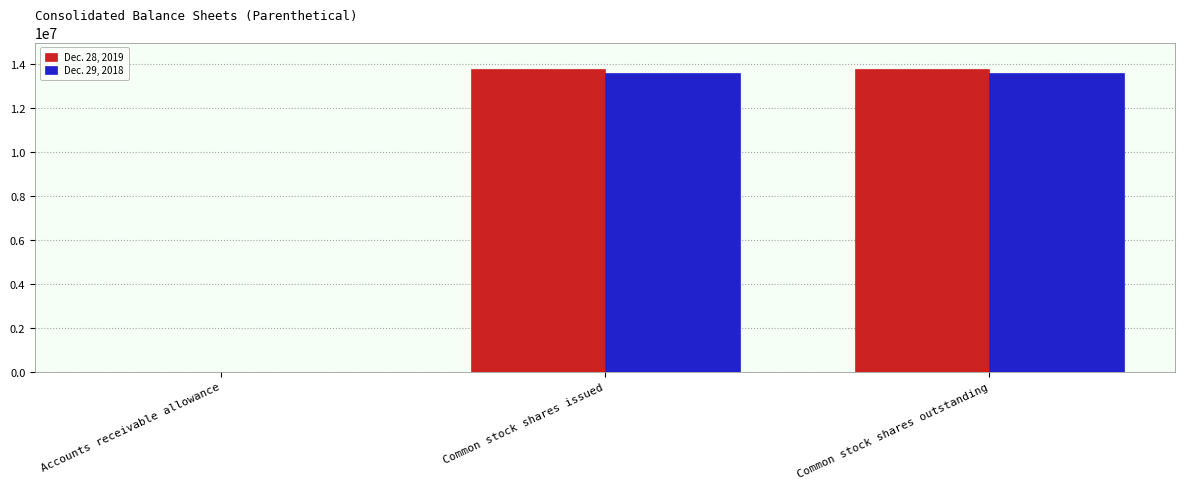

Is the value of Dec. 29, 2018 at Accounts receivable allowance greater than the value of Dec. 28, 2019 at Common stock shares outstanding?

No